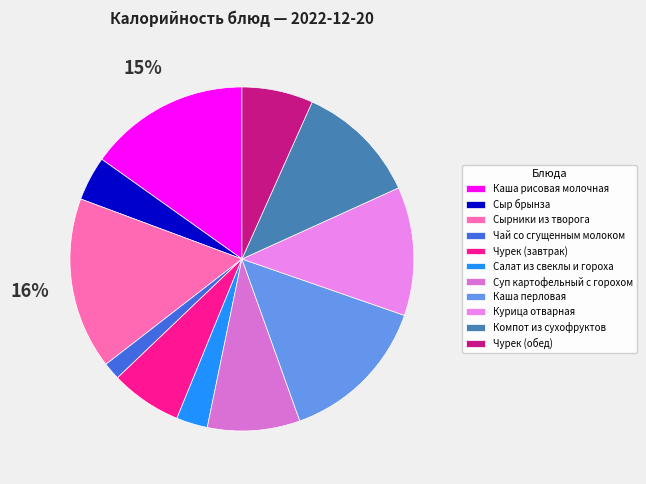

The Сыр брынза slice represents 10% of the pie. True or false?

False